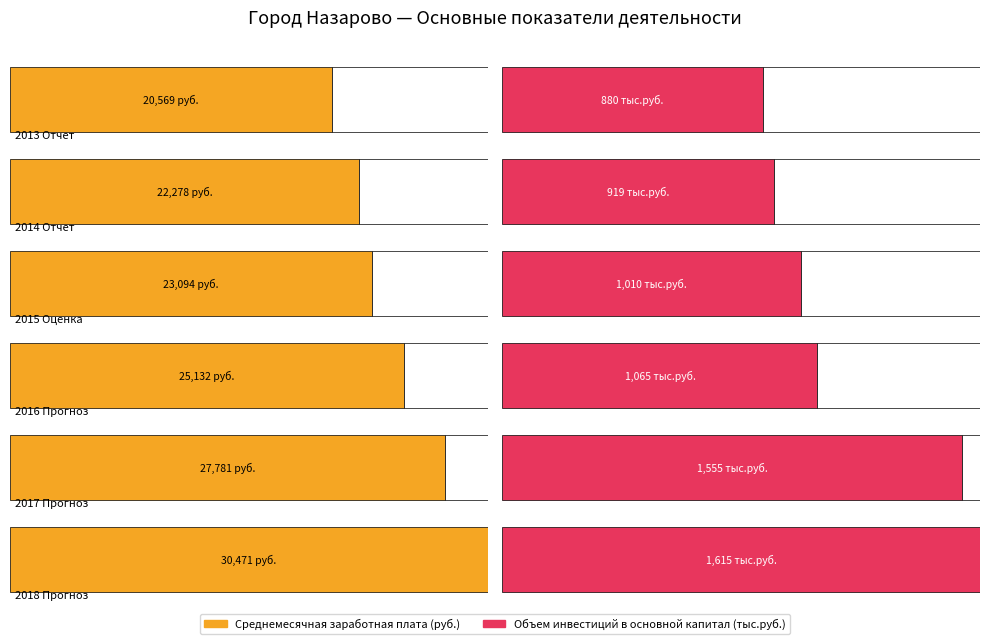

What is the minimum value for Объем инвестиций в основной капитал?

880.0